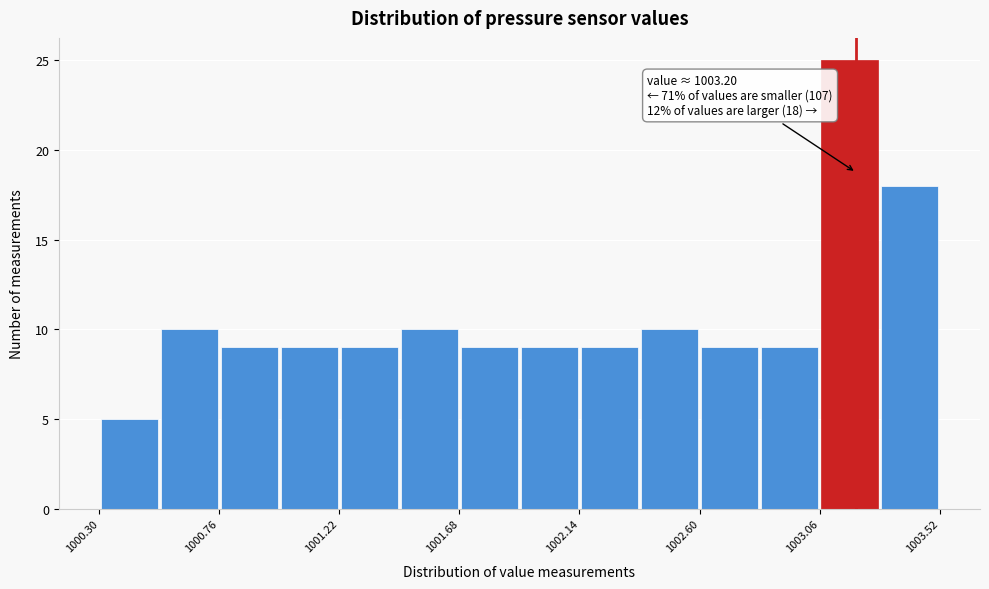

Over which range of the x-axis is the bar tallest?

1003.06 to 1003.29